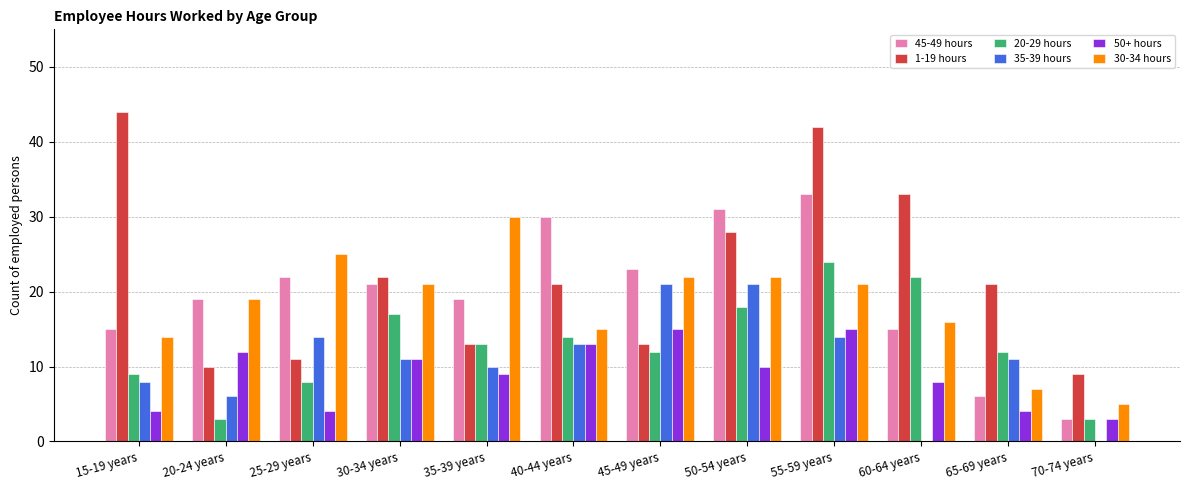

Which series has the largest total across all categories?

1-19 hours